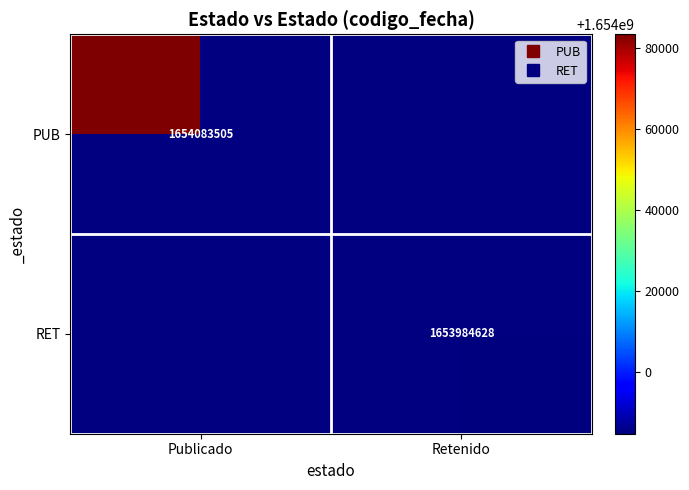

Which series has the widest spread of values?

PUB